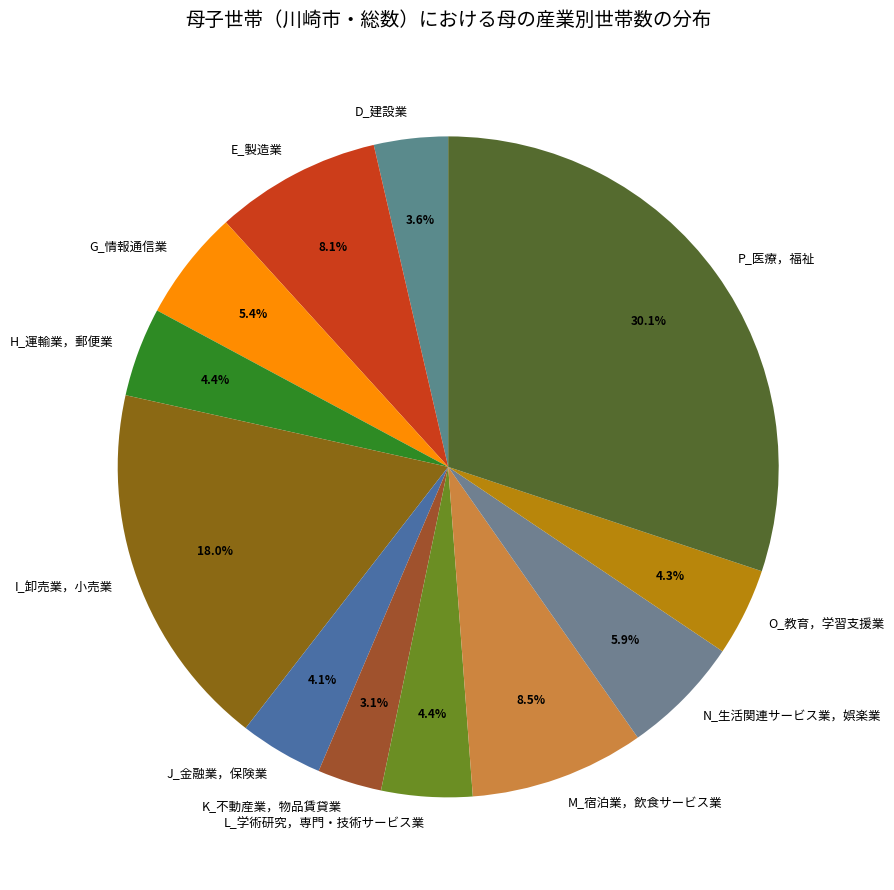

Is it true that E_製造業 is 1% of the pie?

False